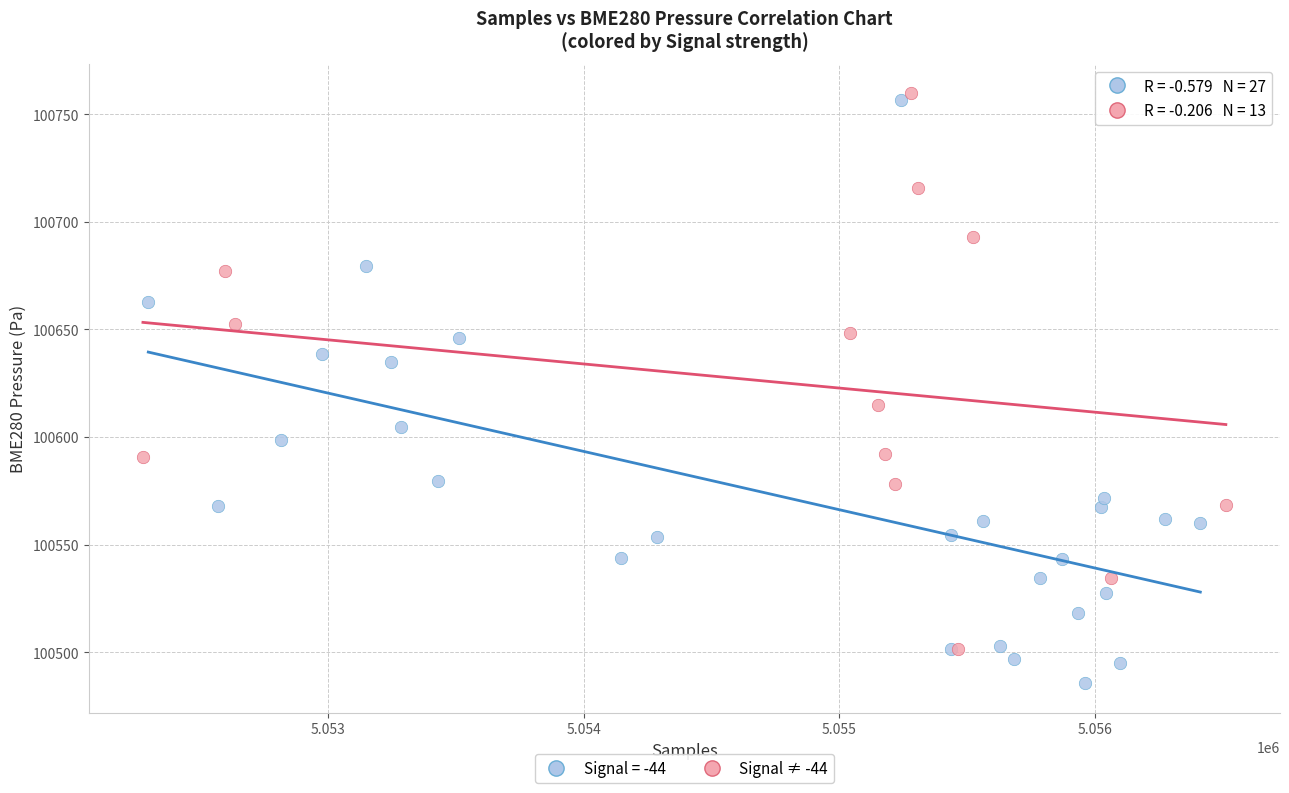

Which series has the widest spread of Y values?

Signal = -44